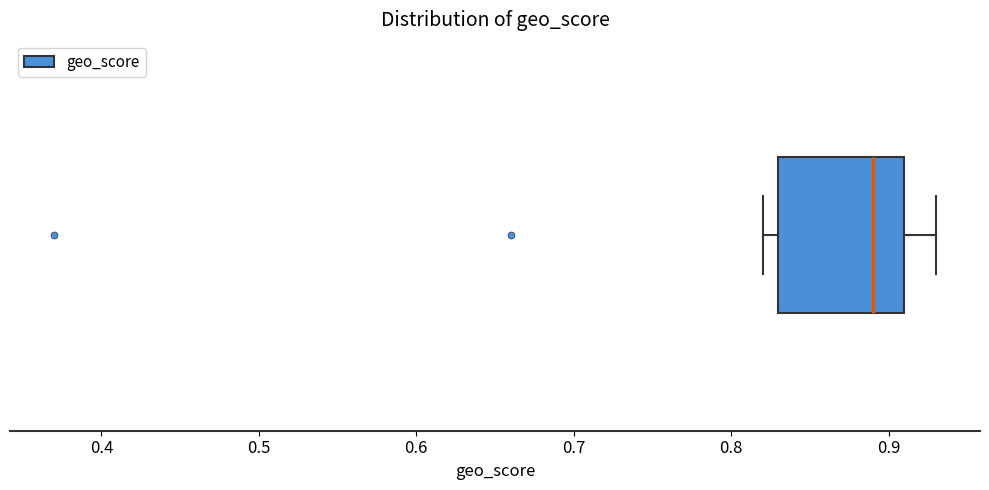

Read this box plot against the x-axis: the position of the median line, the range covered by the box, and the ends of both whiskers. The values are not printed on the chart, so give them approximately, as read against the axis.

median 0.89, box 0.83 to 0.91, whiskers 0.82 to 0.93